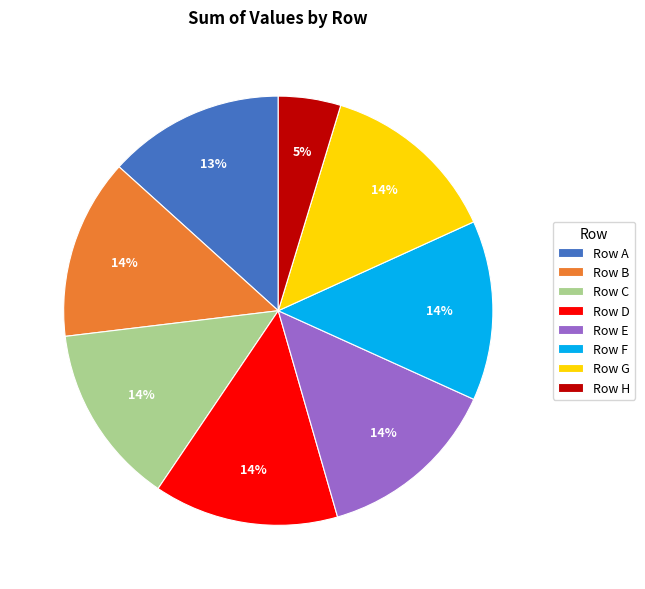

How many segments does this pie chart have?

8